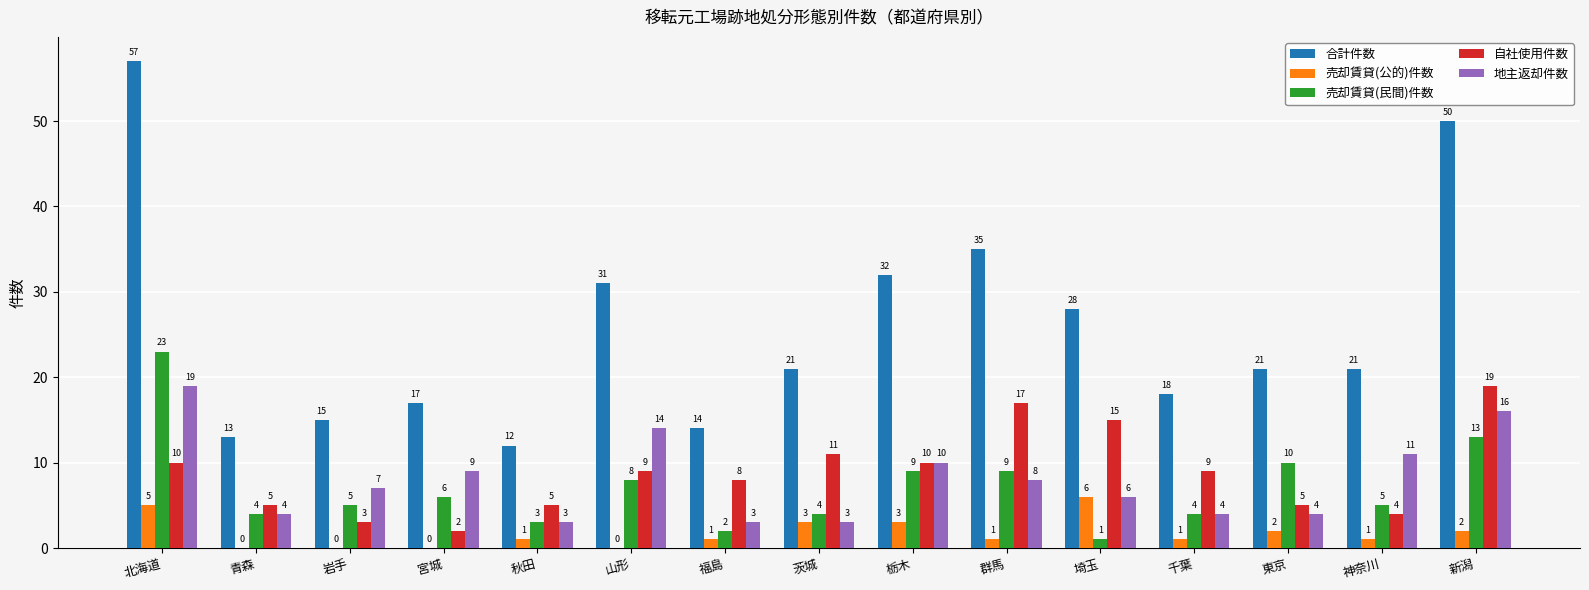

How many distinct data groups are displayed?

5